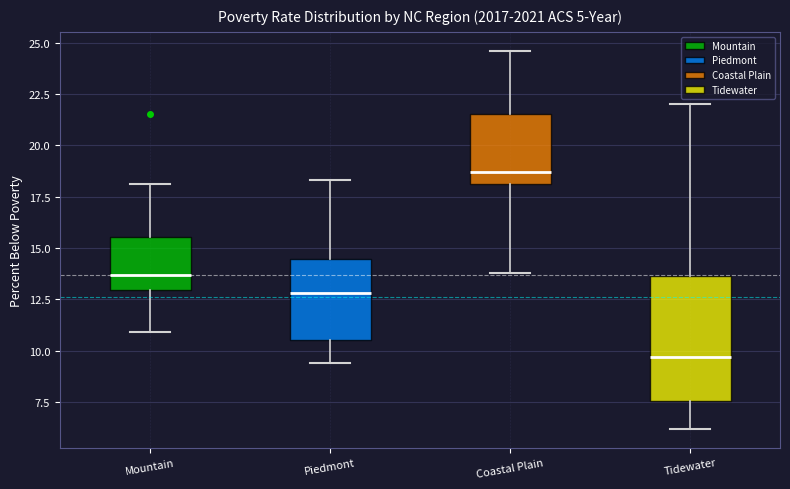

Which box is the tallest, from its lower edge to its upper edge?

Tidewater